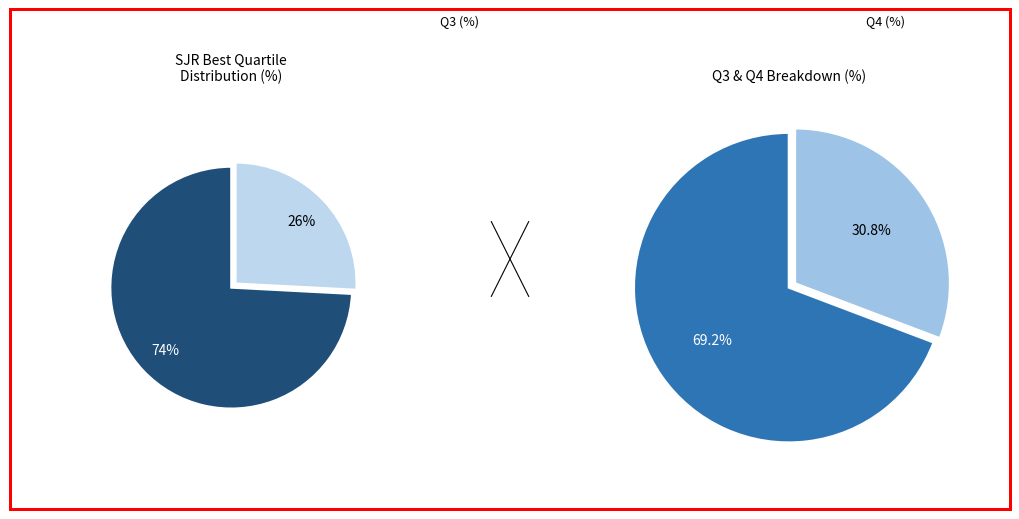

What is the smallest slice in the pie chart?

Q4